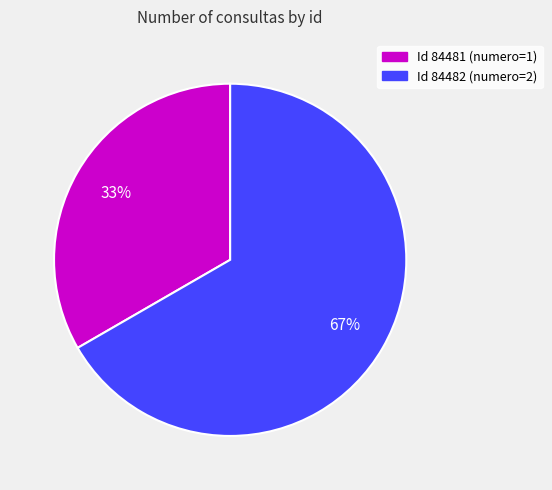

Which category accounts for the majority?

Id 84482 (numero=2)